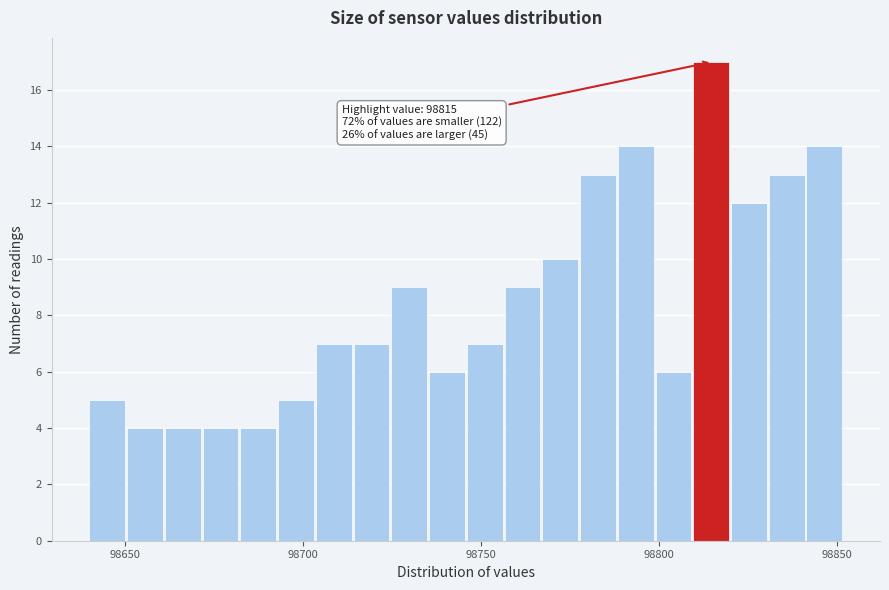

Read against the x-axis, roughly where is the centre of the tallest bar?

98815